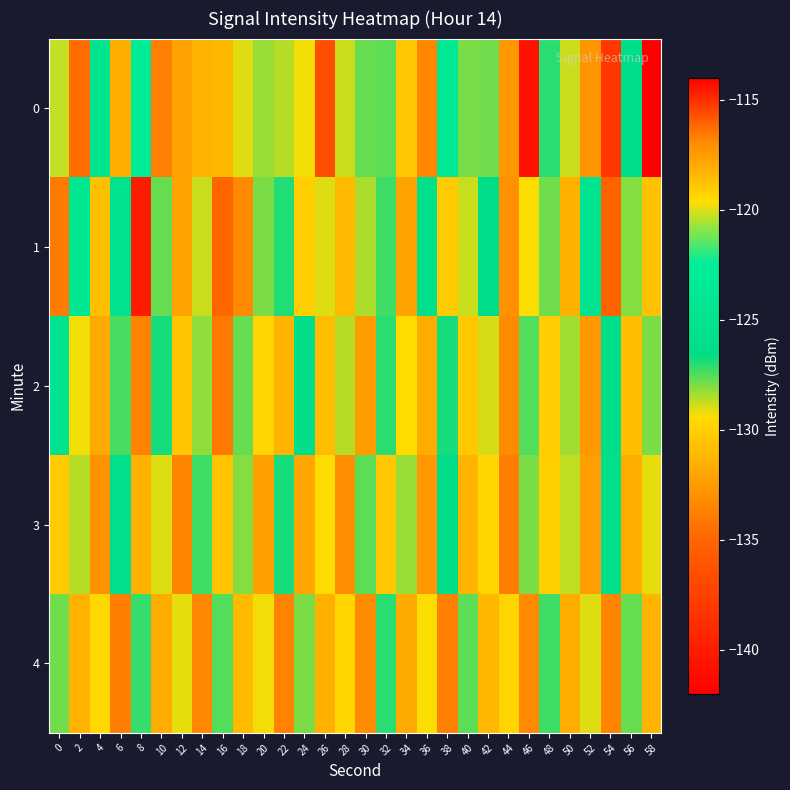

Reading right to left, extract all data points from this chart.

0: 58=-142.2	56=-126.2	54=-138.1	52=-132.8	50=-128.9	48=-127.1	46=-114.3	44=-132.6	42=-127.8	40=-127.9	38=-123.7	36=-133.4	34=-130.4	32=-127.6	30=-127.7	28=-128.8	26=-136.6	24=-129.3	22=-128.6	20=-128.2	18=-129.0	16=-131.1	14=-131.3	12=-117.7	10=-133.8	8=-123.1	6=-131.6	4=-124.9	2=-134.6	0=-120.2
1: 58=-130.7	56=-128.1	54=-135.2	52=-124.9	50=-131.5	48=-127.8	46=-129.4	44=-133.0	42=-126.5	40=-128.8	38=-130.2	36=-125.6	34=-132.1	32=-127.3	30=-128.5	28=-131.0	26=-129.0	24=-130.0	22=-127.0	20=-128.0	18=-133.3	16=-134.9	14=-128.9	12=-132.1	10=-127.8	8=-139.9	6=-125.0	4=-130.8	2=-124.1	0=-133.9
2: 58=-128.0	56=-130.8	54=-126.2	52=-132.7	50=-128.4	48=-130.1	46=-127.5	44=-133.2	42=-128.9	40=-130.3	38=-126.8	36=-131.7	34=-129.5	32=-127.1	30=-132.4	28=-128.6	26=-130.9	24=-126.3	22=-131.2	20=-129.8	18=-127.7	16=-134.1	14=-128.2	12=-130.5	10=-126.9	8=-133.6	6=-127.4	4=-131.8	2=-129.3	0=-125.1
3: 58=-129.2	56=-131.6	54=-126.1	52=-132.3	50=-128.7	48=-130.0	46=-127.9	44=-133.8	42=-129.7	40=-131.2	38=-126.5	36=-132.6	34=-128.3	32=-130.4	30=-127.6	28=-133.1	26=-129.4	24=-131.9	22=-126.8	20=-132.2	18=-128.1	16=-130.6	14=-127.3	12=-133.5	10=-129.0	8=-131.4	6=-125.7	4=-132.9	2=-128.6	0=-130.2
4: 58=-131.2	56=-127.7	54=-133.5	52=-129.0	50=-131.6	48=-127.3	46=-133.3	44=-129.8	42=-131.1	40=-127.6	38=-133.7	36=-129.4	34=-131.8	32=-127.1	30=-133.2	28=-129.7	26=-131.4	24=-127.9	22=-133.6	20=-129.3	18=-131.0	16=-127.5	14=-133.4	12=-129.1	10=-131.7	8=-127.2	6=-133.9	4=-129.6	2=-131.3	0=-127.8